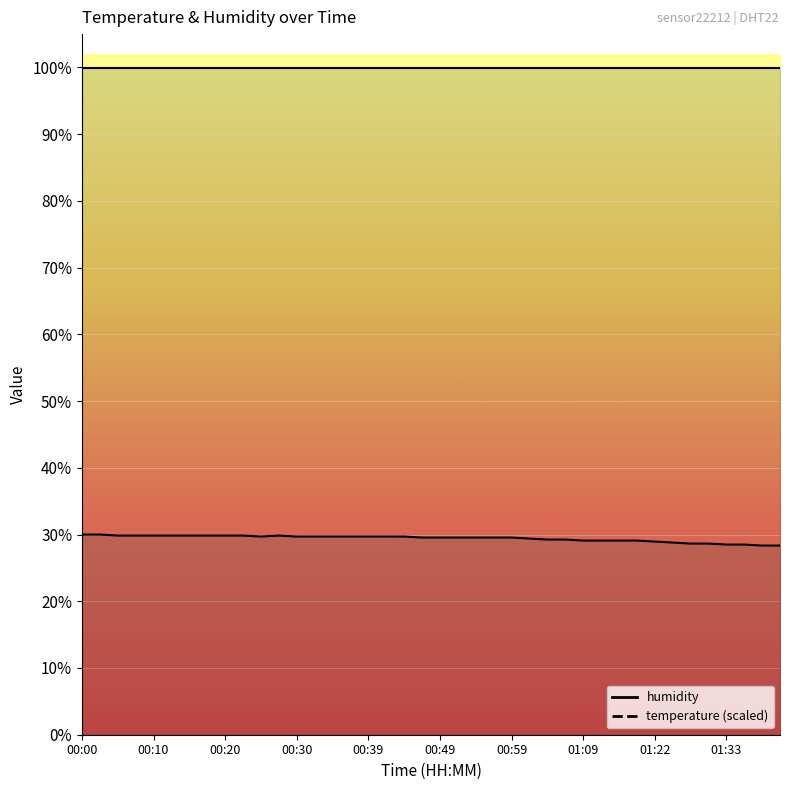

Does the chart display data point markers on the line(s)?

No